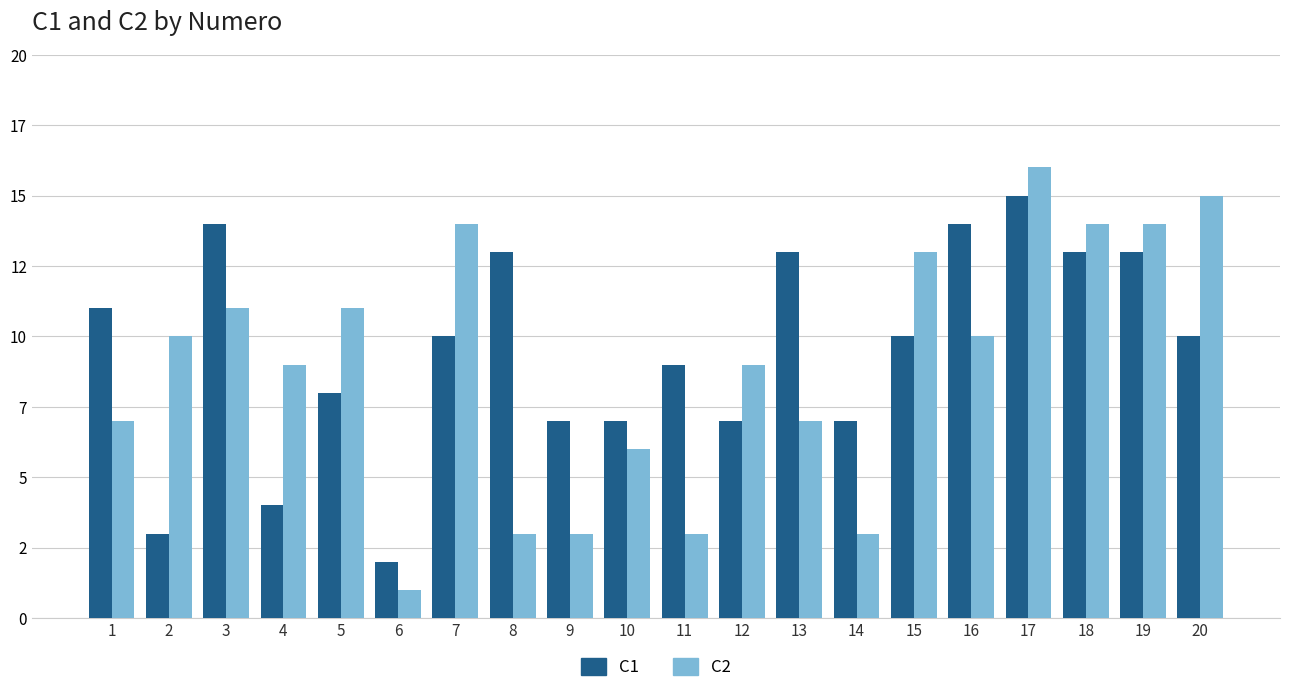

What is the smallest value displayed?

1